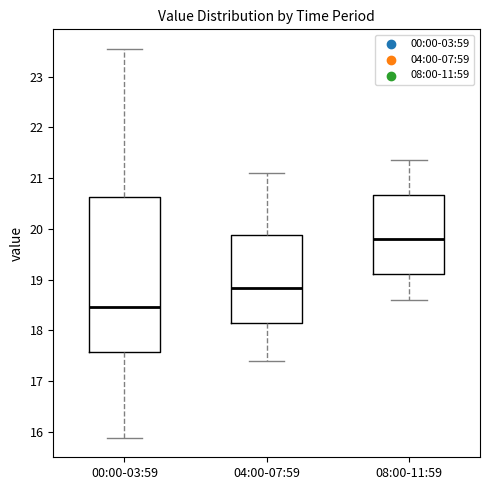

Which box is the tallest, from its lower edge to its upper edge?

00:00-03:59